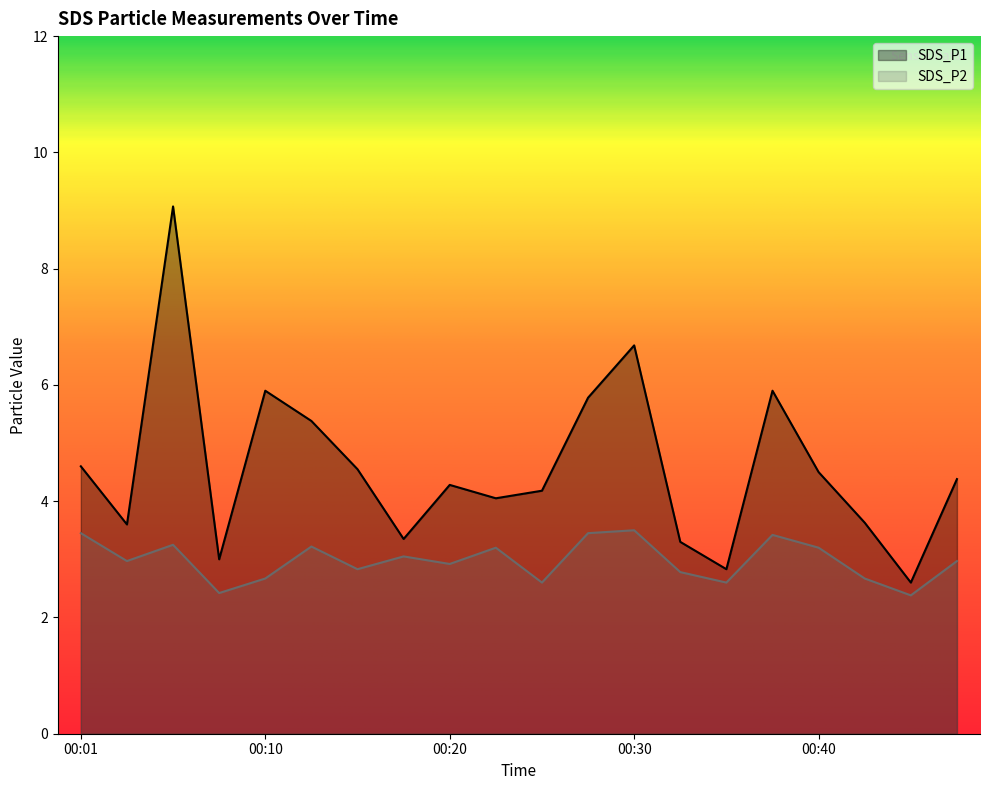

Is the value of SDS_P1 at 00:44 greater than the value of SDS_P2 at 00:37?

No